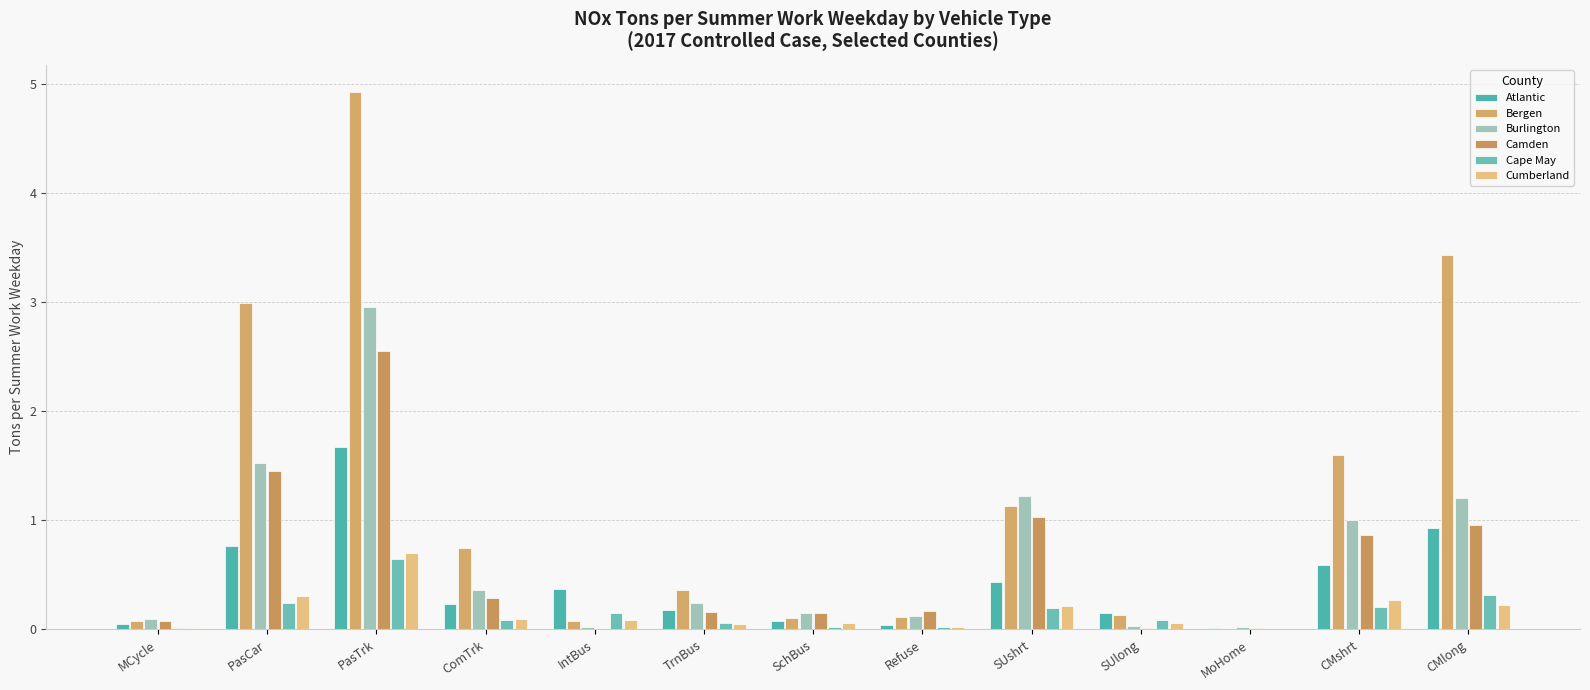

What is the difference between the Cape May values at SUlong and MCycle?

0.1